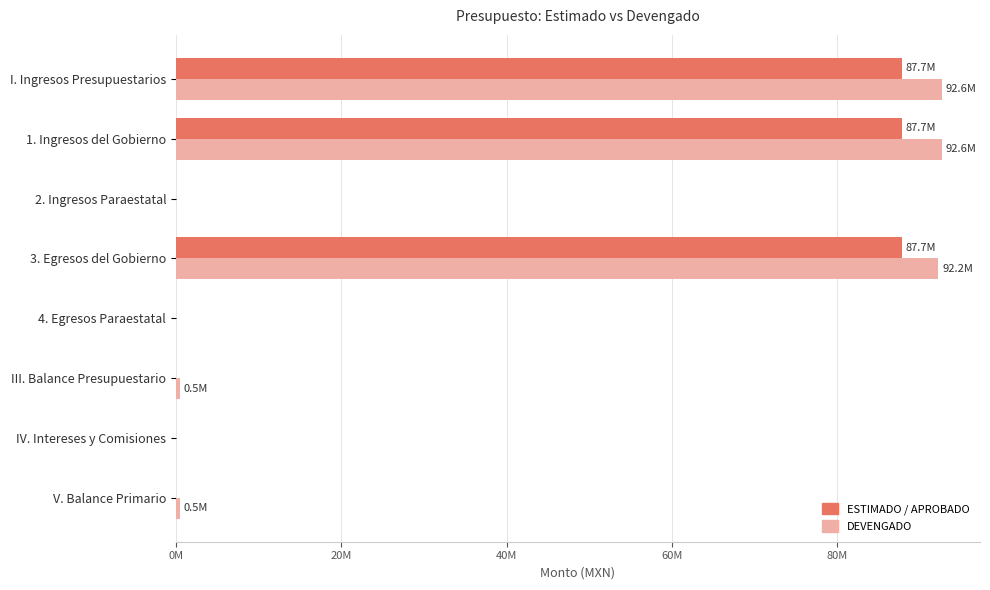

What are all the series names shown in the legend?

ESTIMADO / APROBADO, DEVENGADO